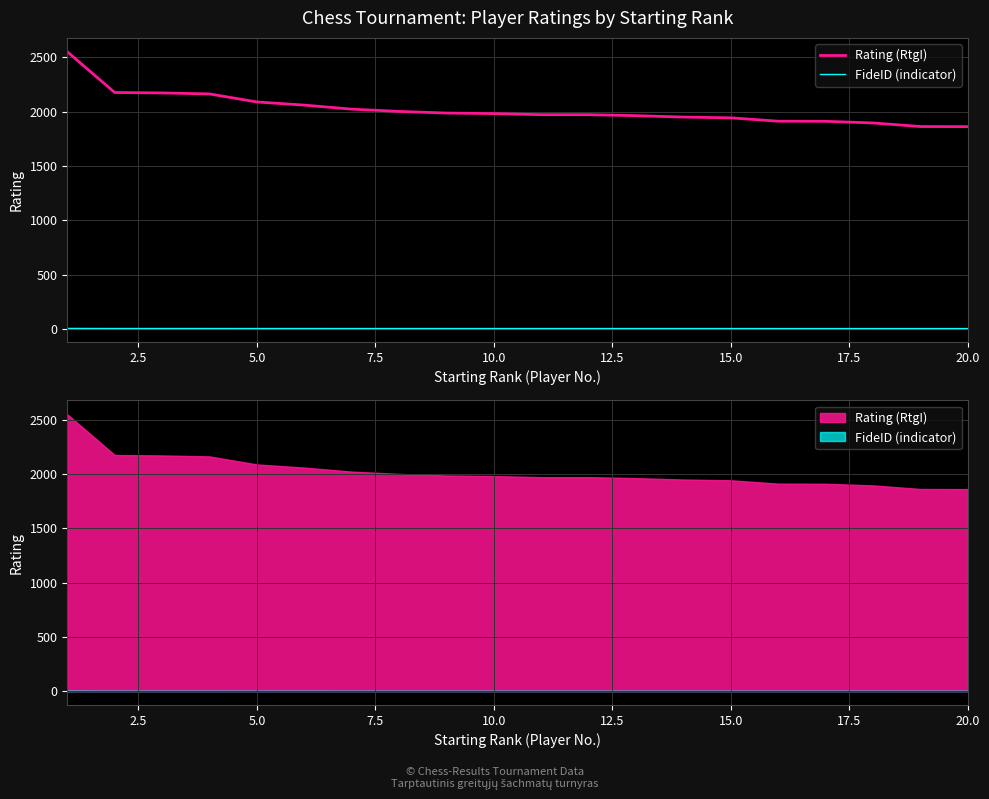

How many distinct data groups are displayed?

2